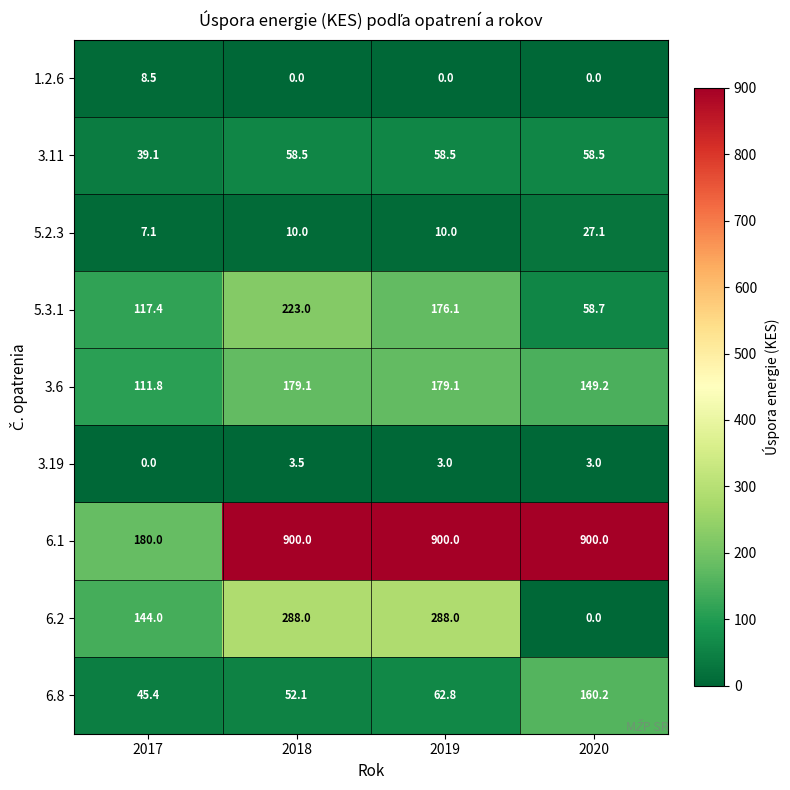

At how many categories does at least one series exceed 216?

3